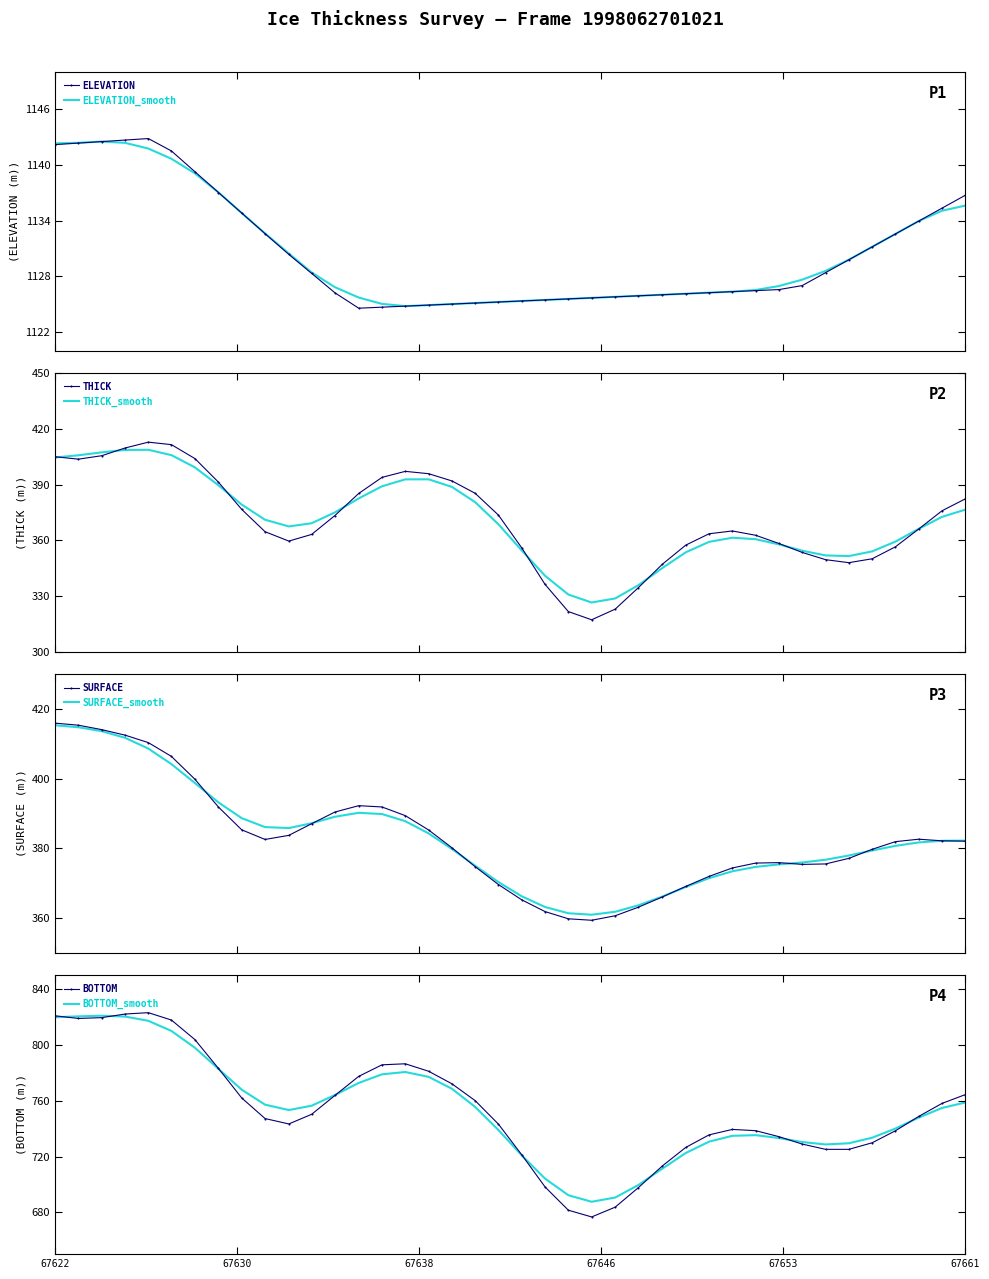

What is the lowest value of the ELEVATION_smooth series?

1124.8